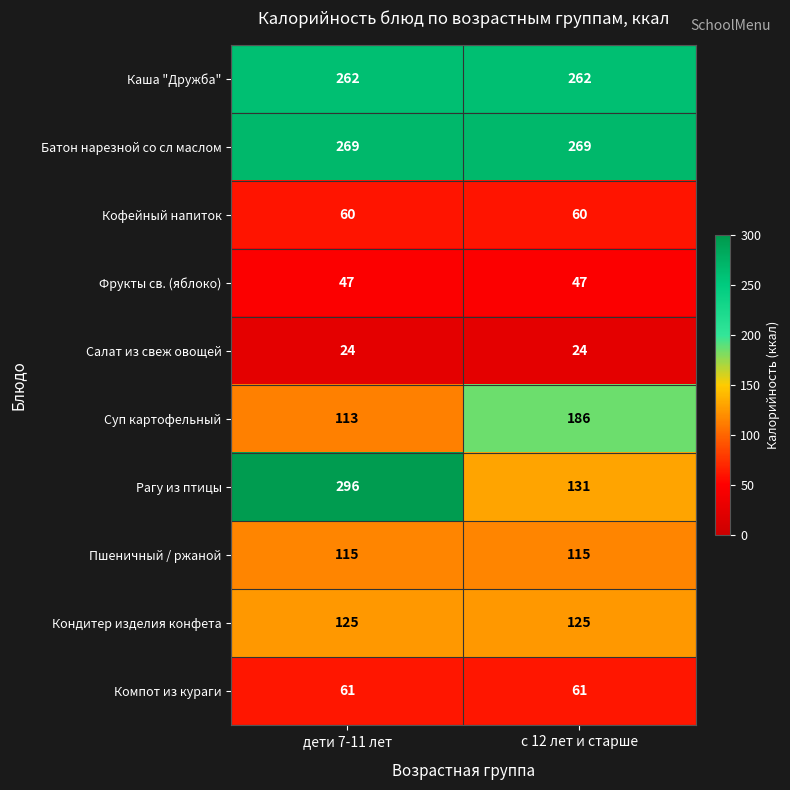

The value of Каша "Дружба" at с 12 лет и старше is 144. True or false?

False